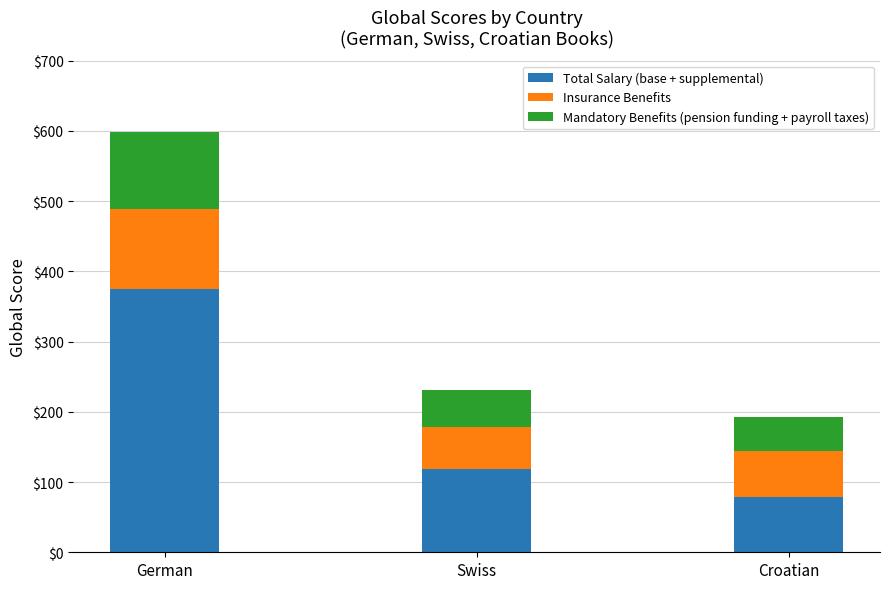

What is the total value across all series at Swiss?

231